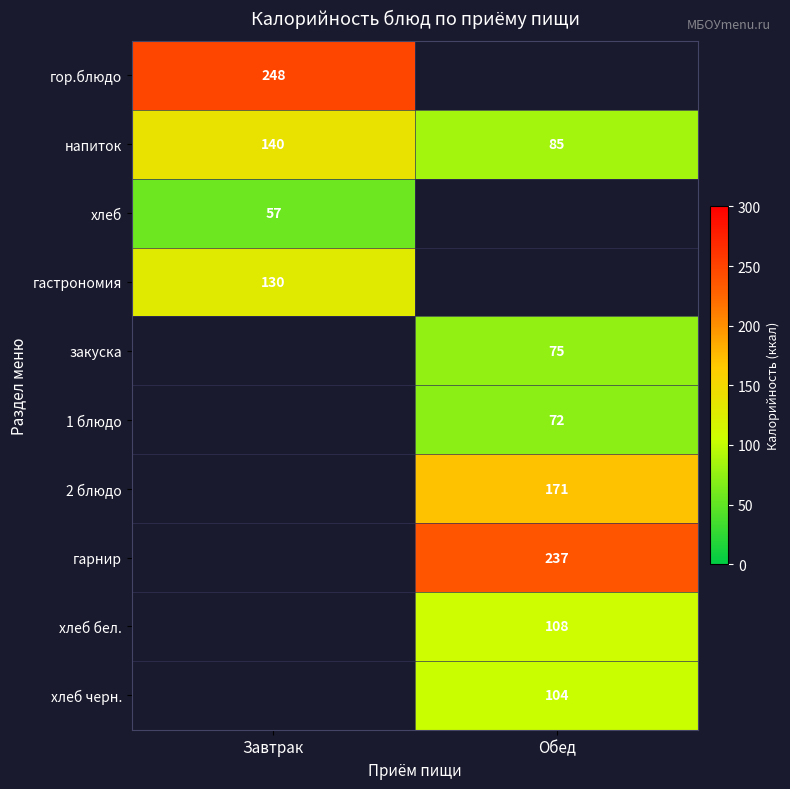

At which category does the chart reach its minimum across all series?

Завтрак